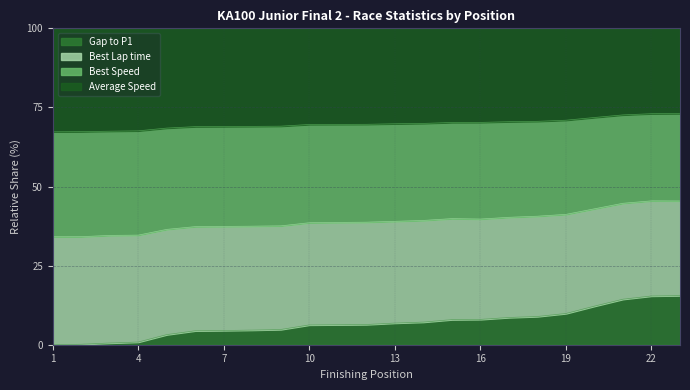

What is the total value across all series at 22?

100.0